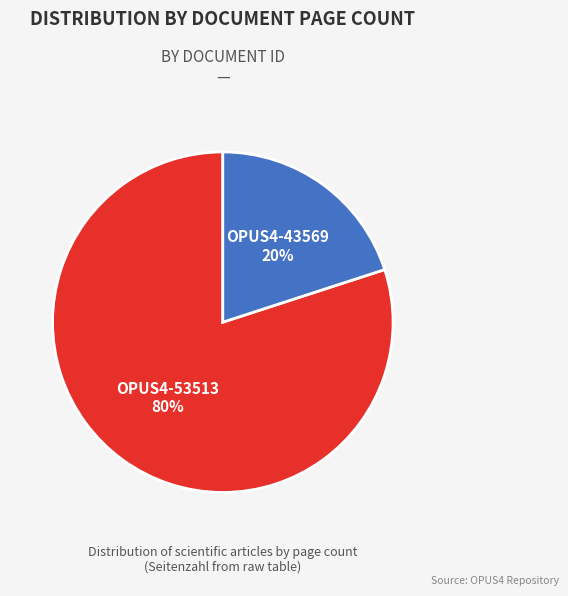

Which has a higher value, OPUS4-53513 or OPUS4-43569?

OPUS4-53513